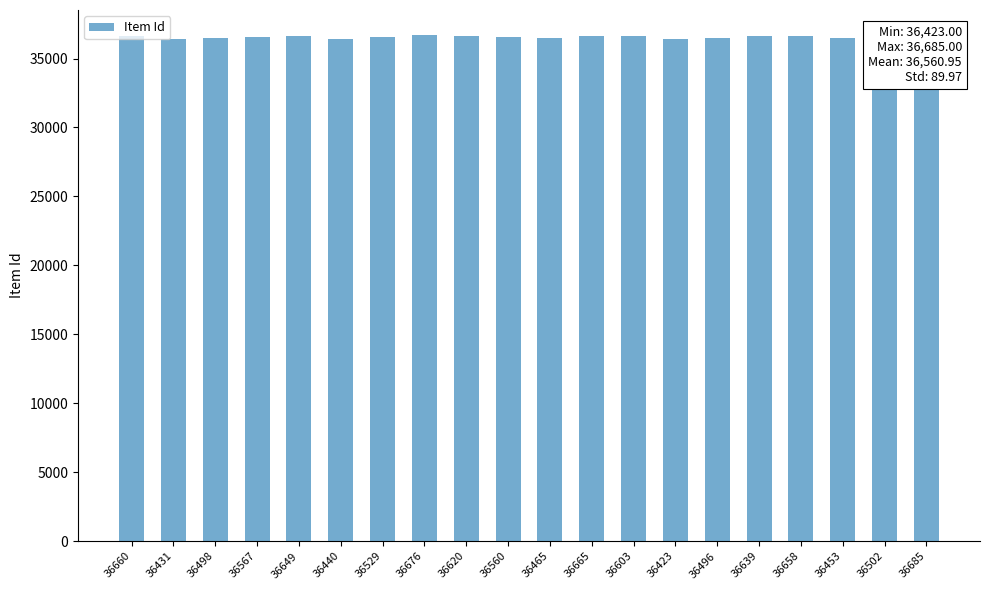

What is the smallest value displayed?

36423